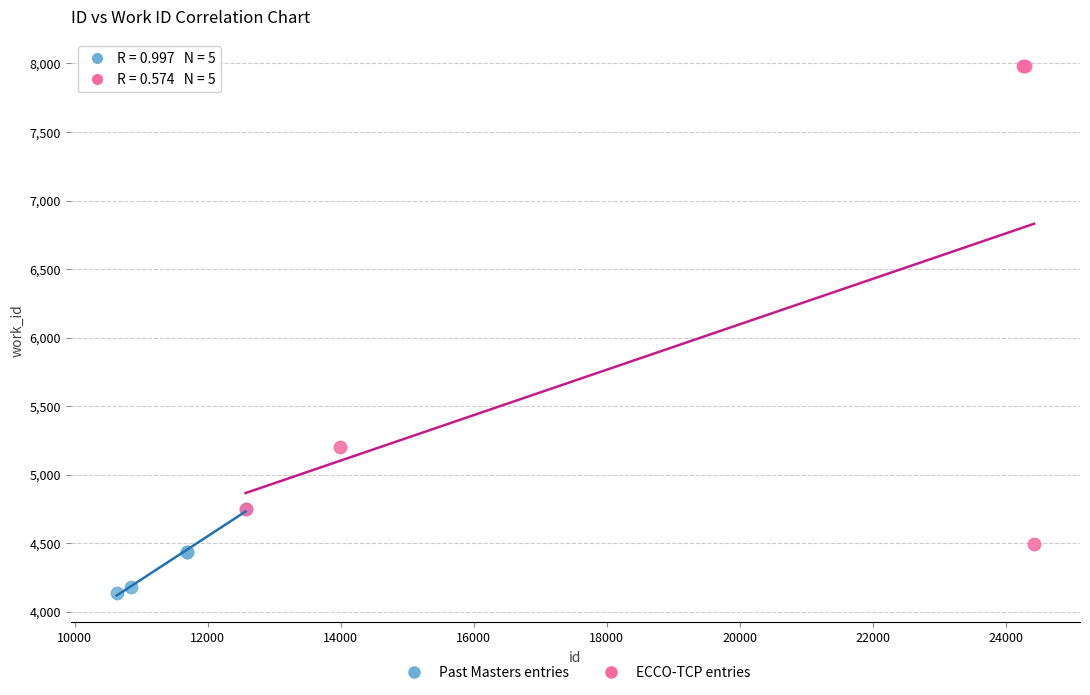

Which series contains the highest Y value?

ECCO-TCP entries